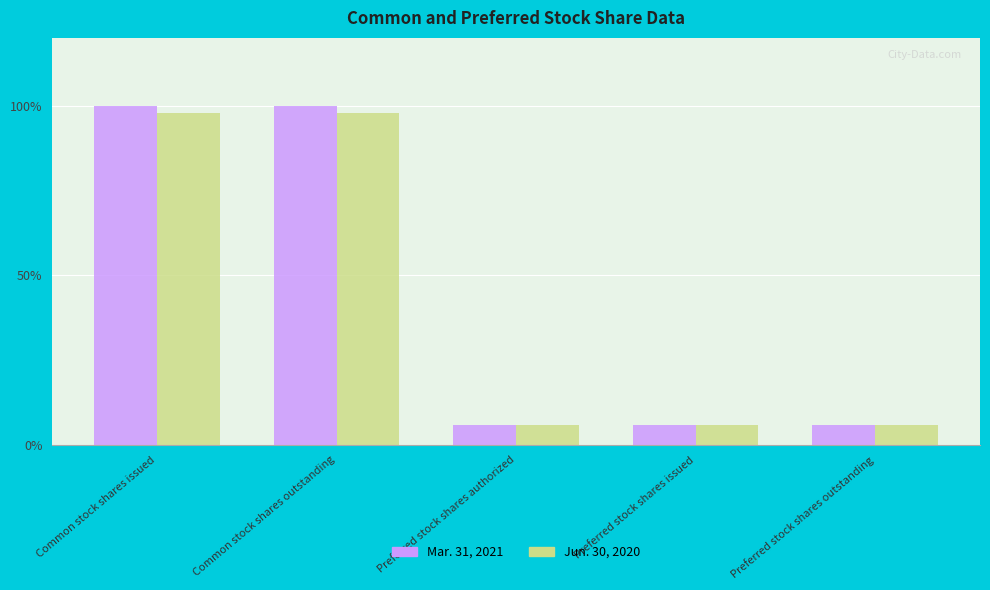

Rank the series by their average value, from lowest to highest.

Jun. 30, 2020, Mar. 31, 2021